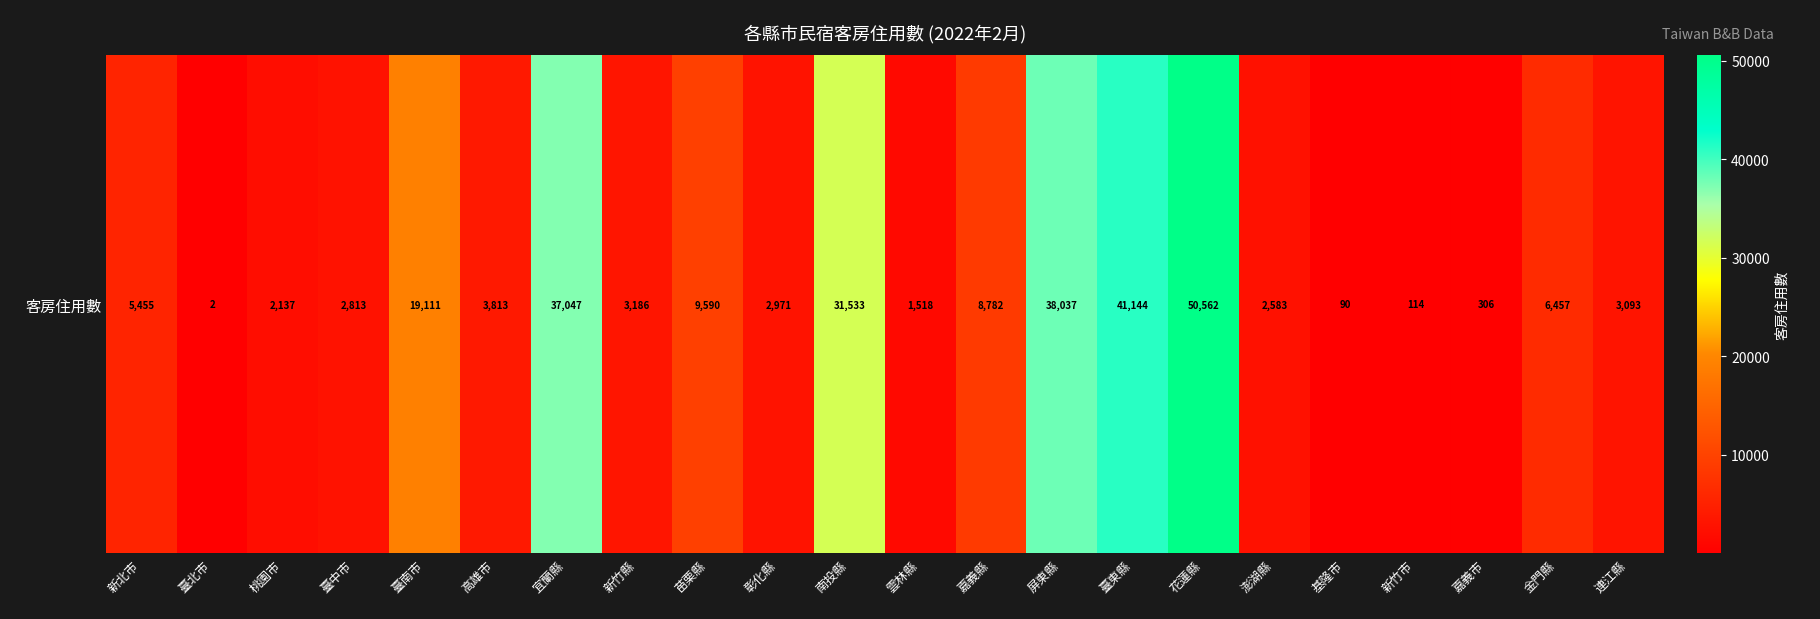

What is the approximate value at 新竹市, to the nearest 50?

100